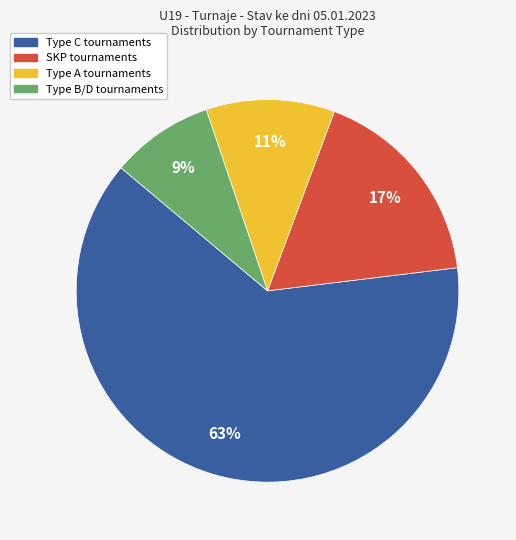

To the nearest percent, what is the average slice percentage?

25%